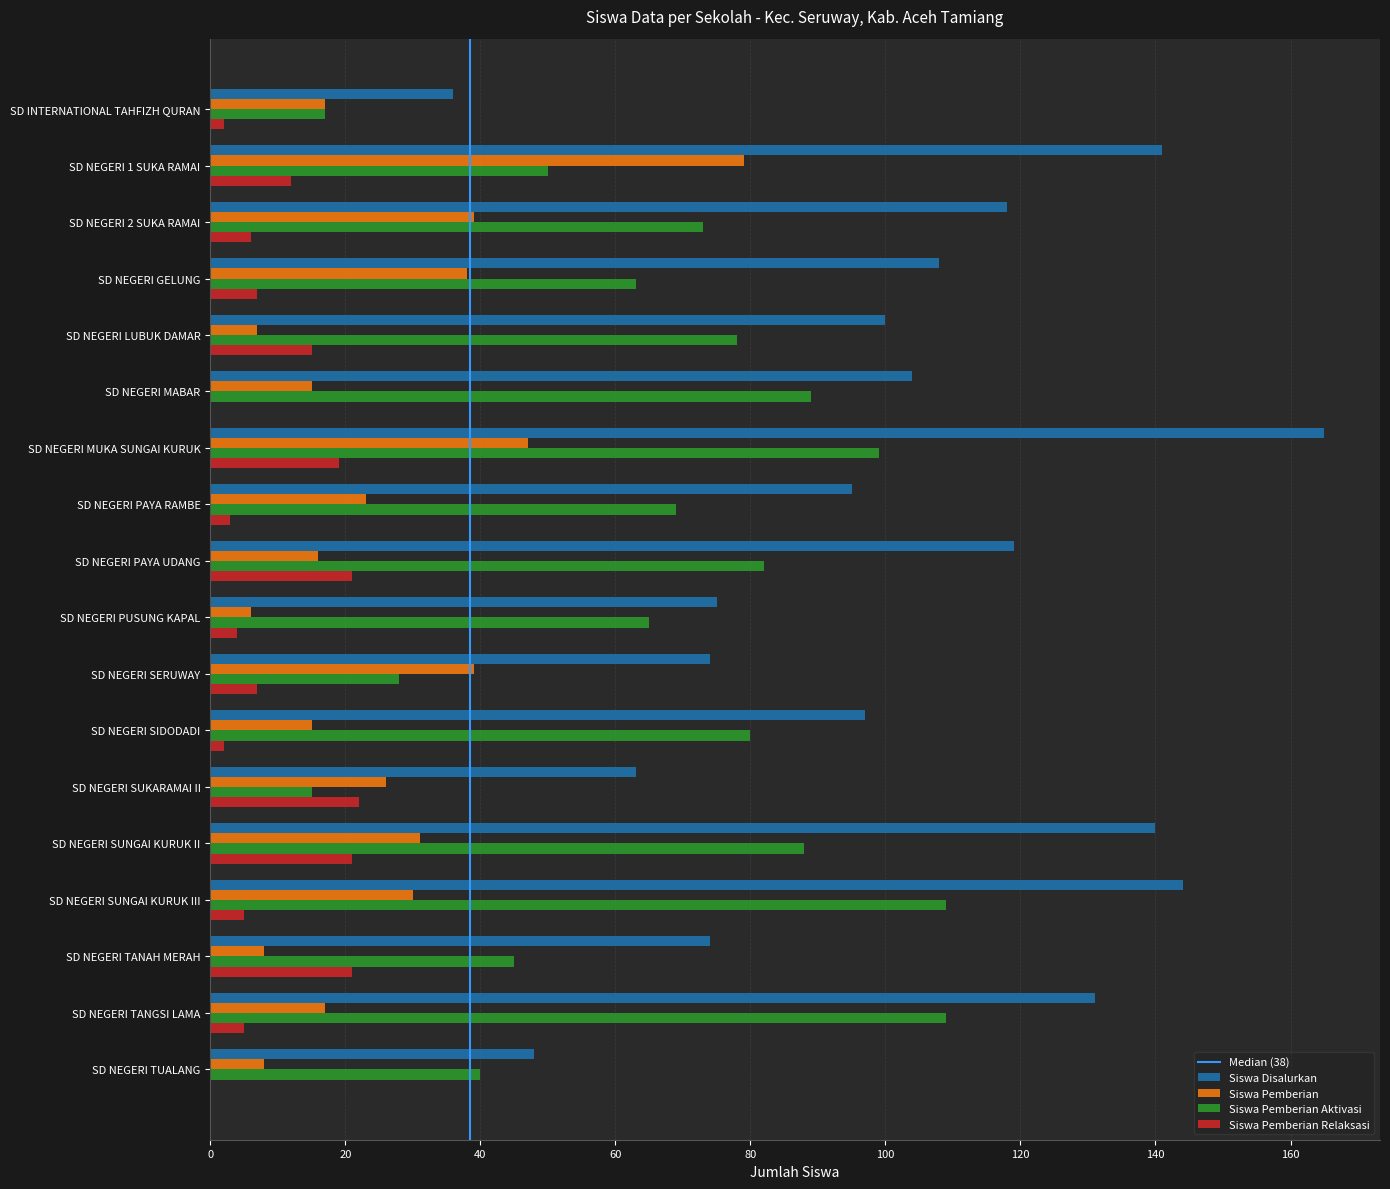

What is the sum of the Siswa Pemberian Relaksasi values at SD NEGERI GELUNG and SD NEGERI PAYA UDANG?

28